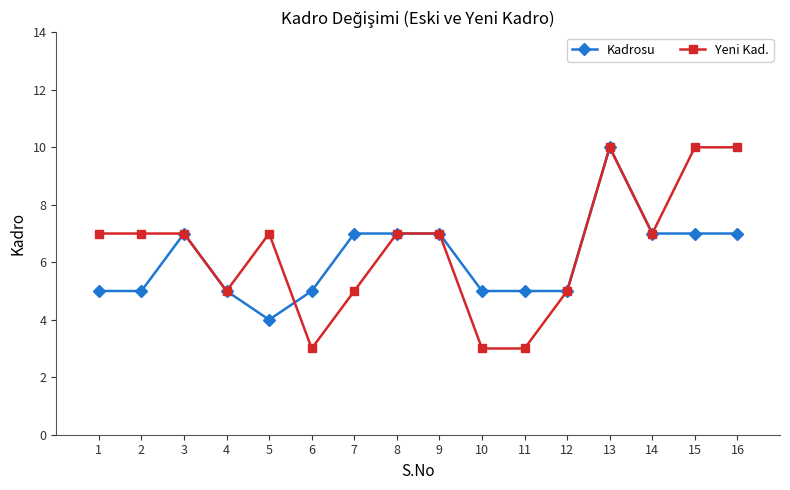

Rank the series at 16 from lowest to highest value.

Kadrosu, Yeni Kad.